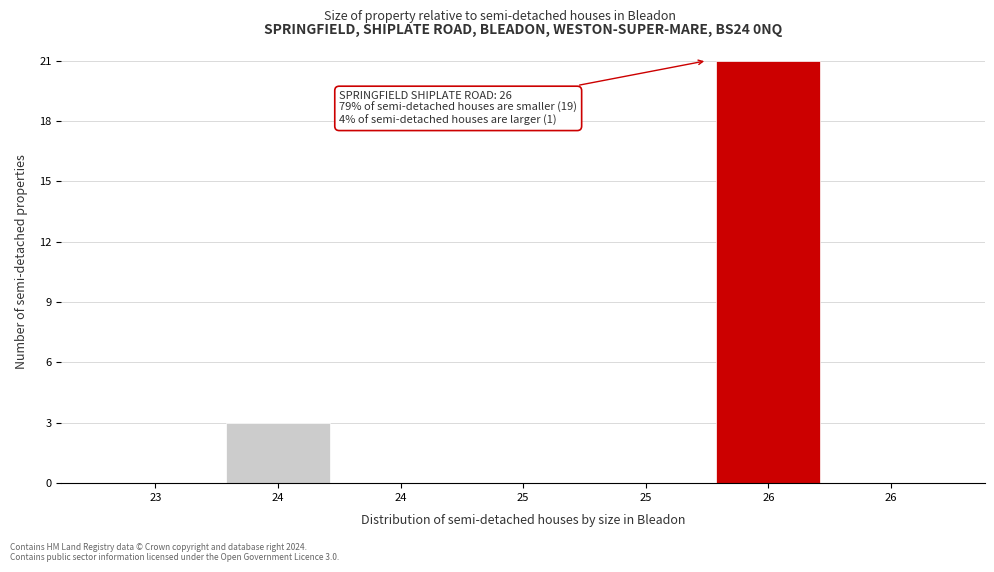

Are the bars horizontal?

No